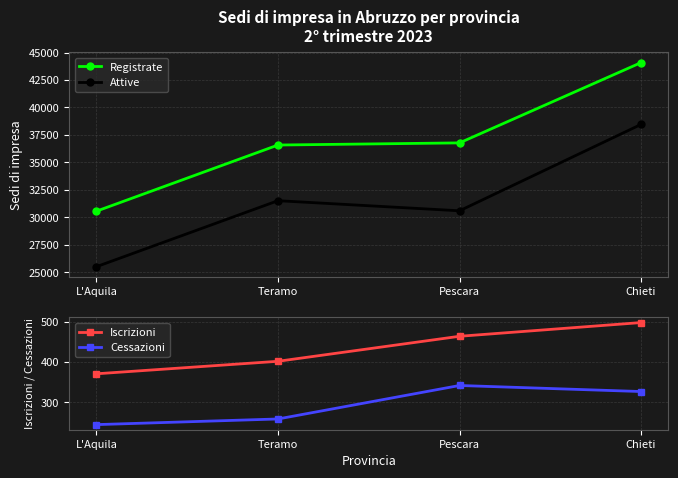

How many data points does each series have?

4